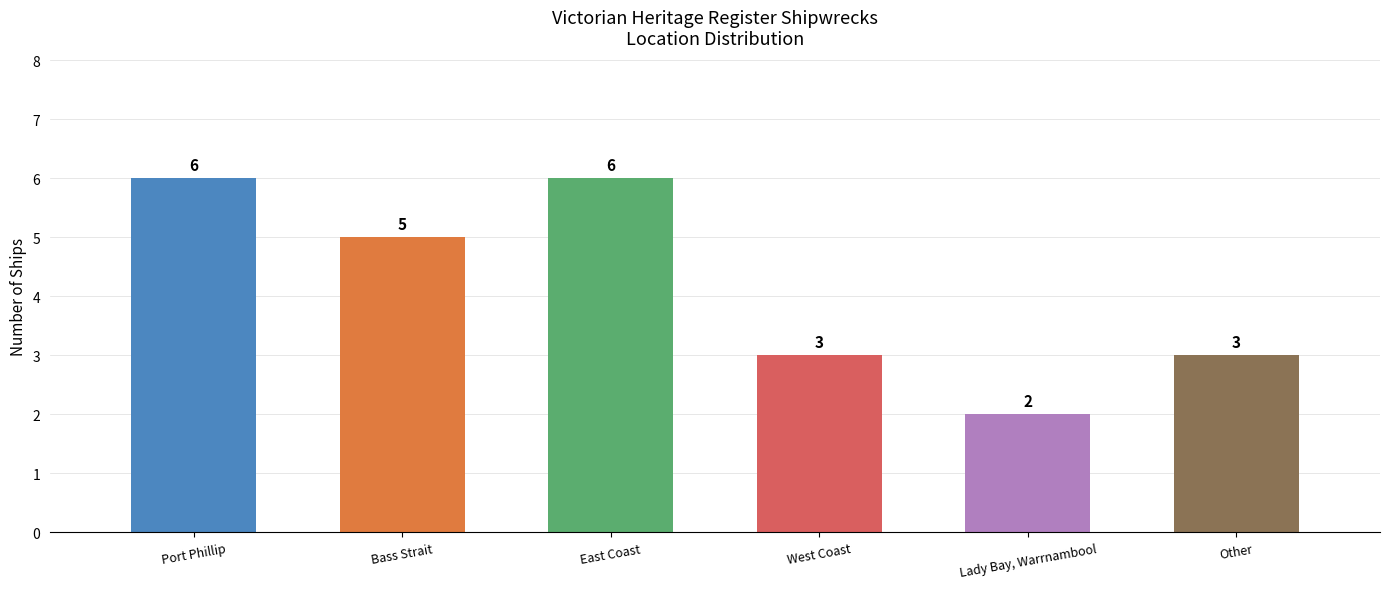

Reading right to left, transcribe all the data shown in this chart.

3	2	3	6	5	6